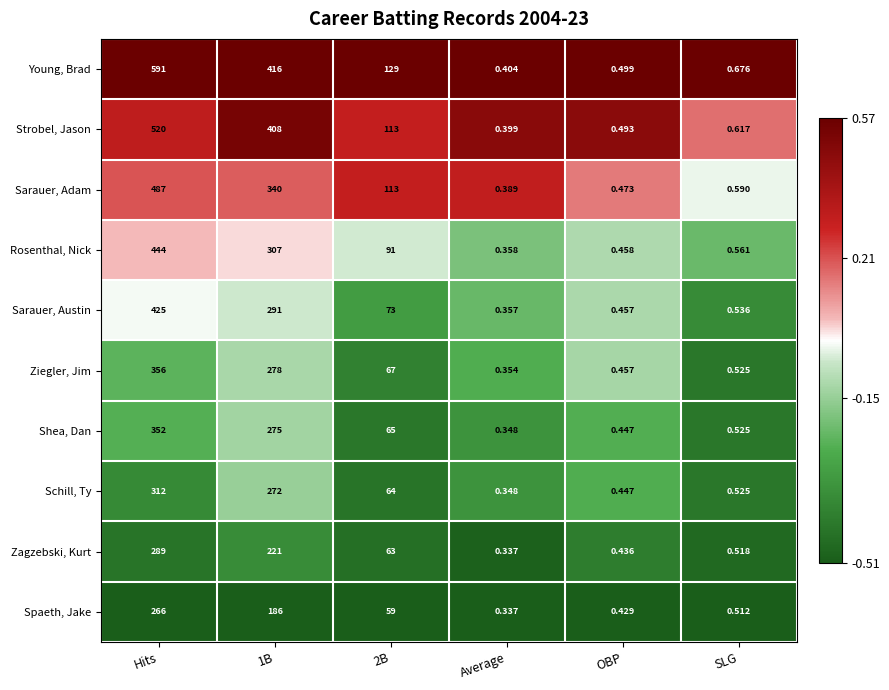

At Hits, list the series in order from largest to smallest.

Young, Brad, Strobel, Jason, Sarauer, Adam, Rosenthal, Nick, Sarauer, Austin, Ziegler, Jim, Shea, Dan, Schill, Ty, Zagzebski, Kurt, Spaeth, Jake